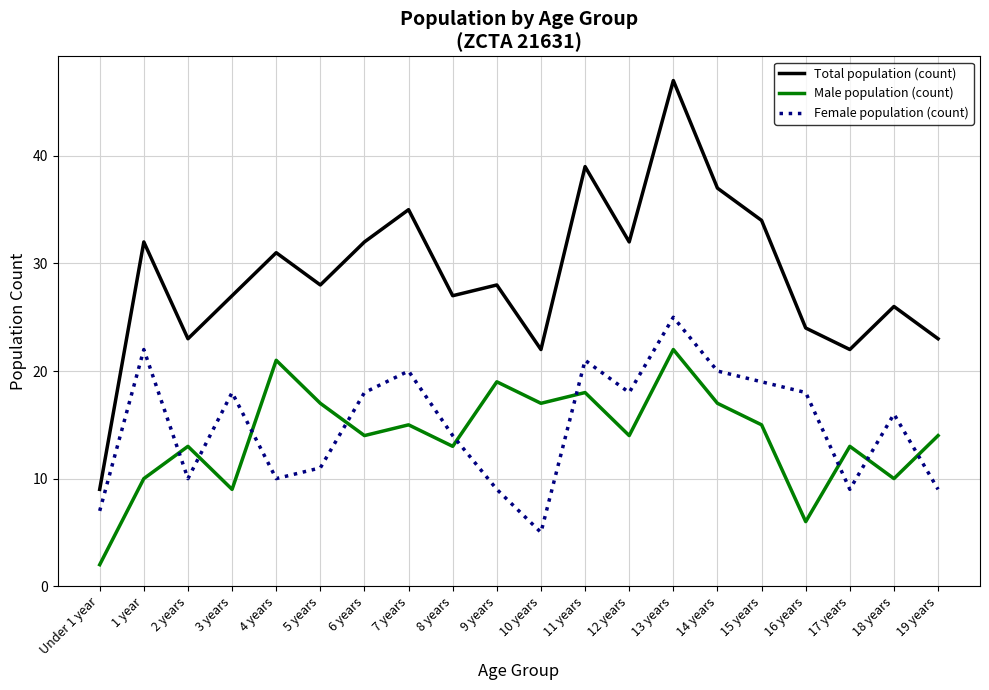

What are all the series names shown in the legend?

Total population (count), Male population (count), Female population (count)